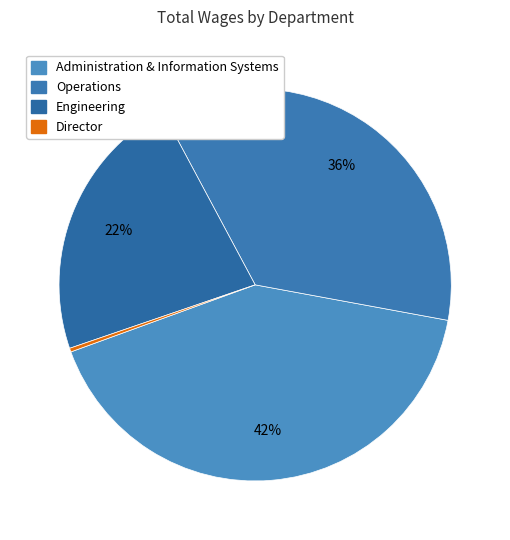

Which slice is the largest?

Administration & Information Systems